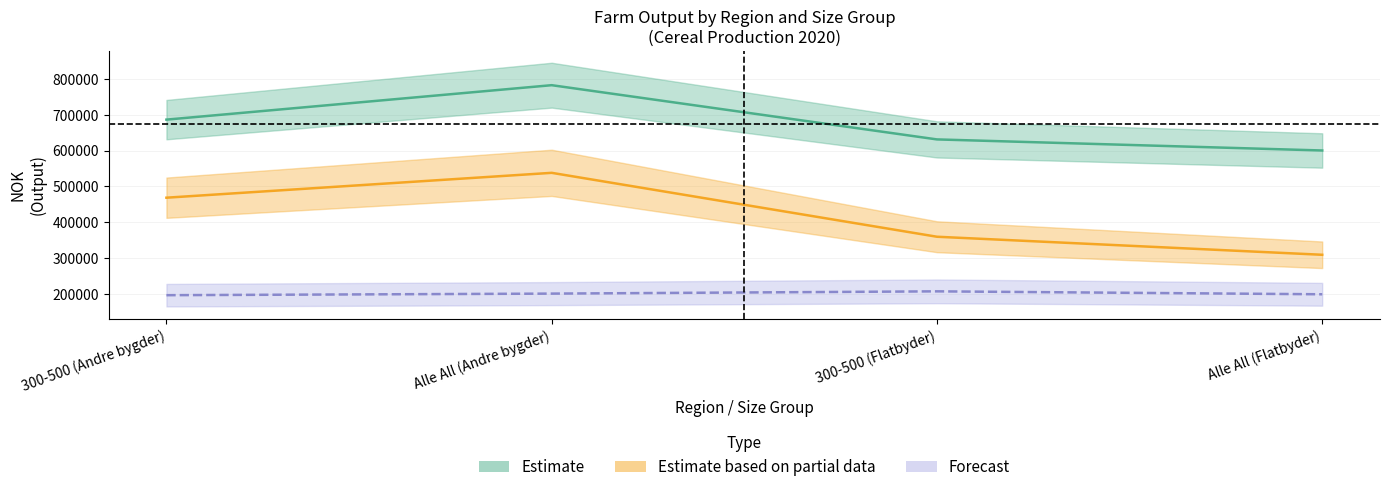

Does the chart have visible grid lines?

Yes